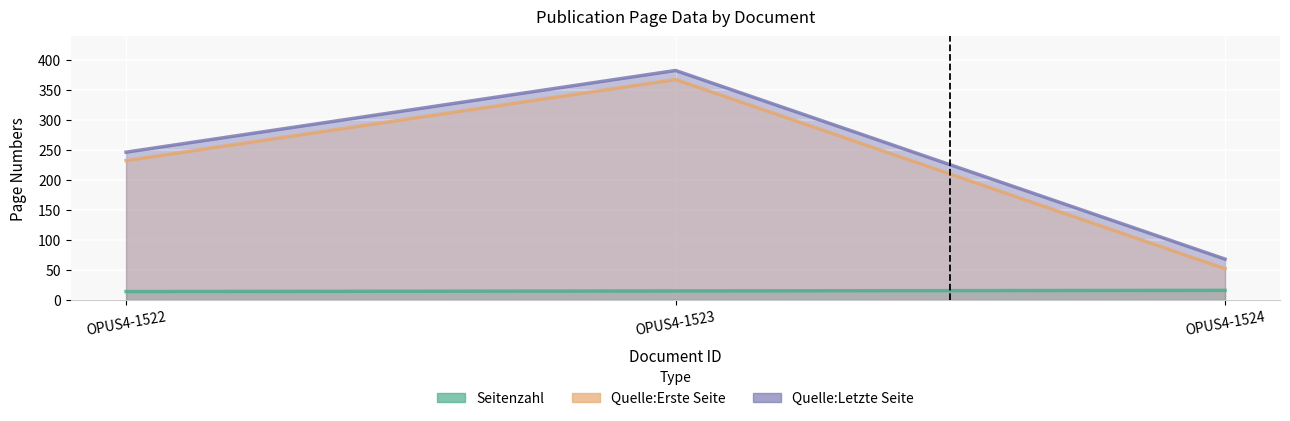

The value of Quelle:Letzte Seite at OPUS4-1523 is 382. True or false?

True